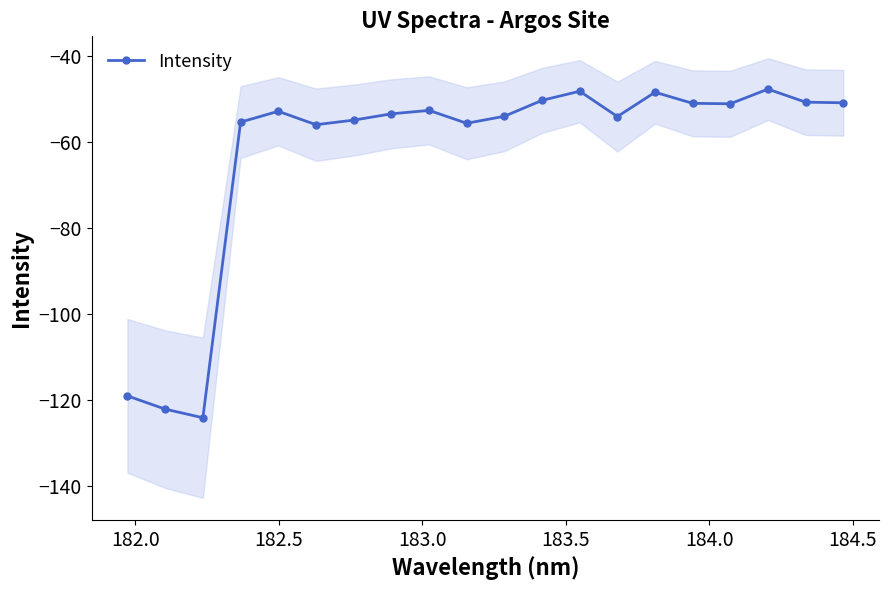

How many interior local valleys (lower than both neighbors) does the data have?

5